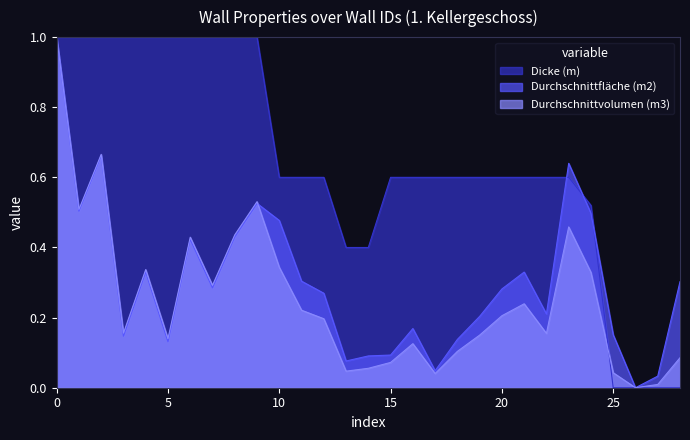

Is it true that Durchschnittfläche (m2) equals 0.3 at 150?

False